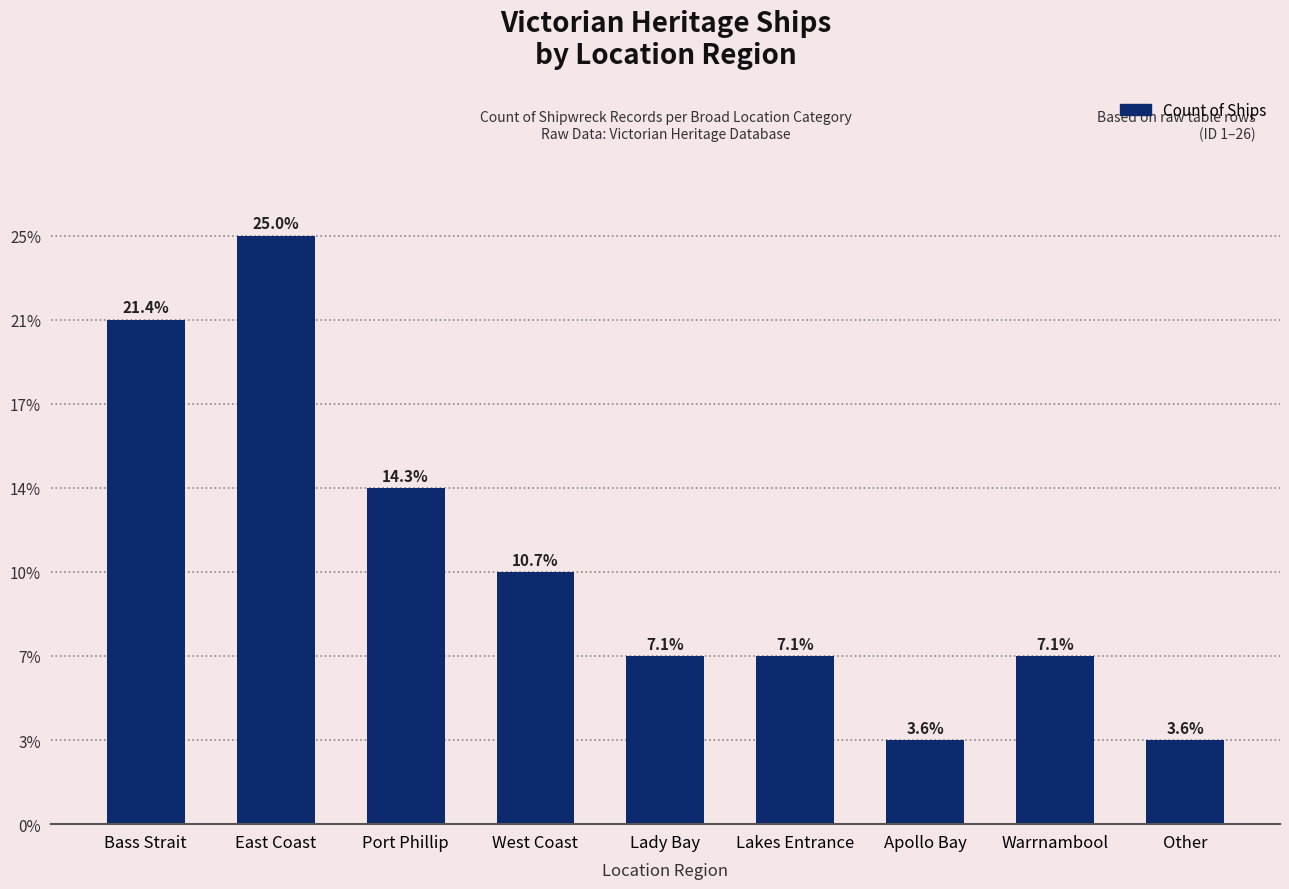

Are the bars horizontal?

No